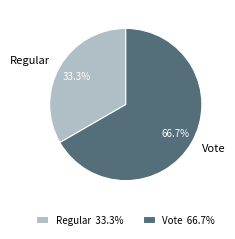

Does Vote represent more than half of the total?

Yes